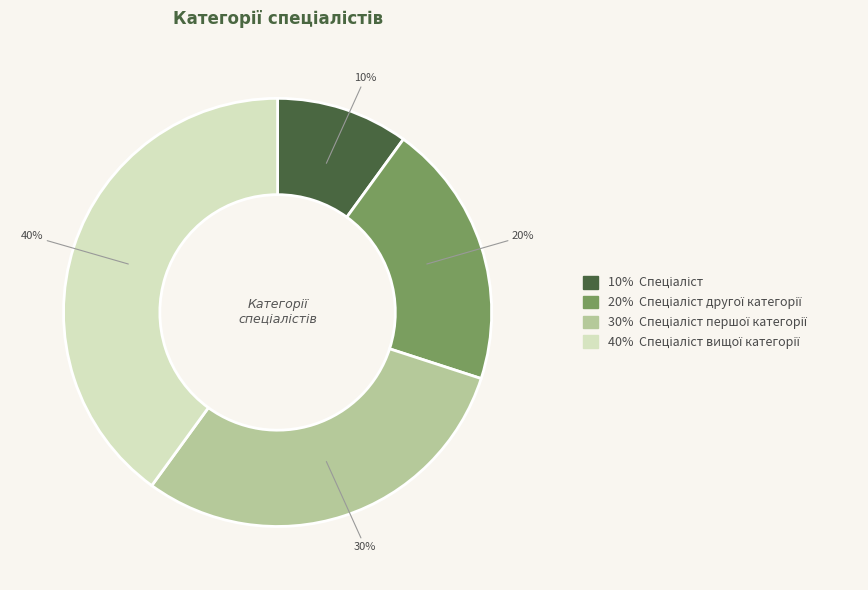

To the nearest percent, what is the average slice percentage?

25%